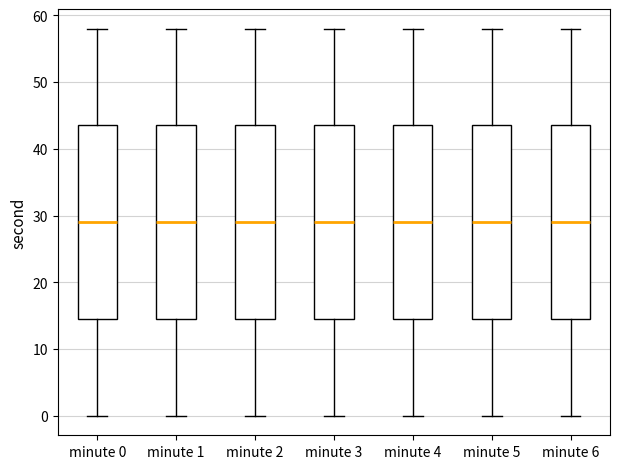

Where does the median line of the box for minute 6 sit on the y-axis? The values are not printed on the chart, so give them approximately, as read against the axis.

29